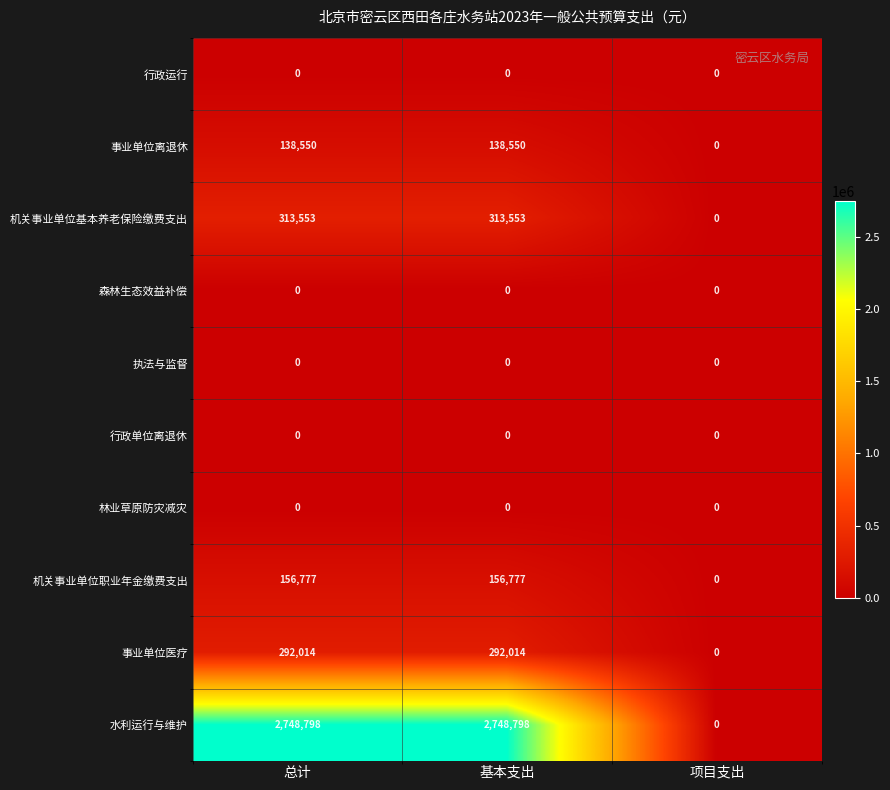

Which series has the largest total across all categories?

水利运行与维护